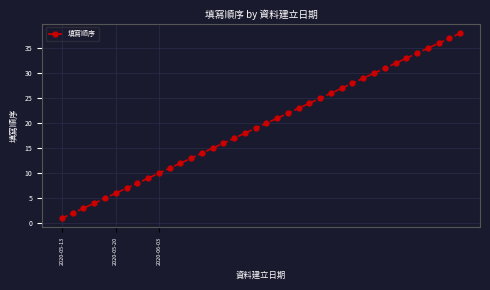

What is the greatest value displayed?

38